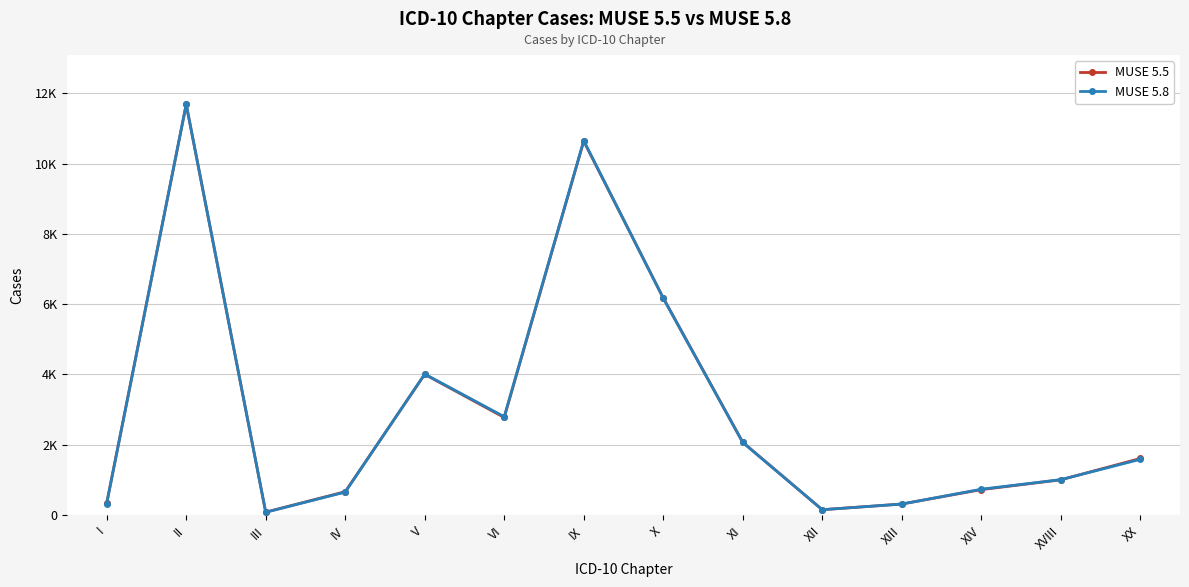

What is the spread (max minus min) of values at XIII?

2